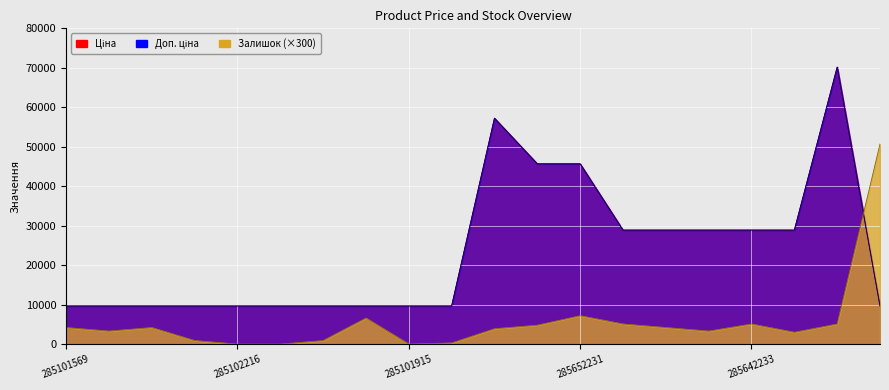

What is the label of the 18th point from the right?

285102219